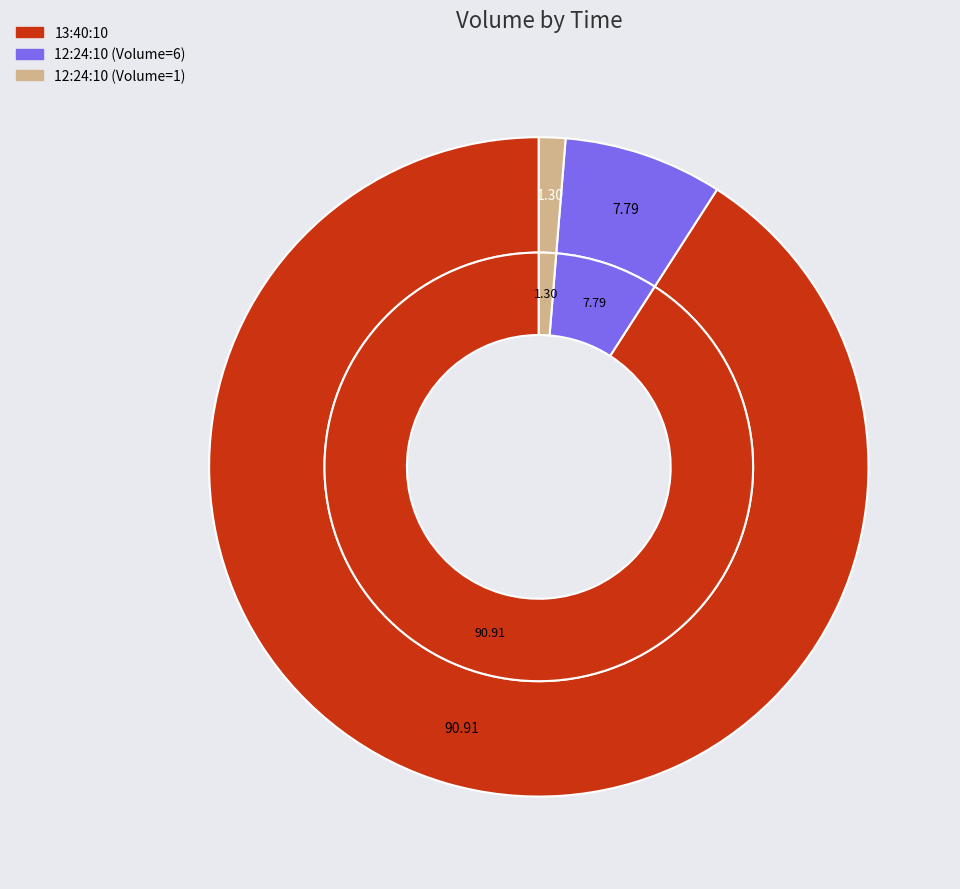

To the nearest percent, what portion does 12:24:10 (Volume=1) represent?

1%